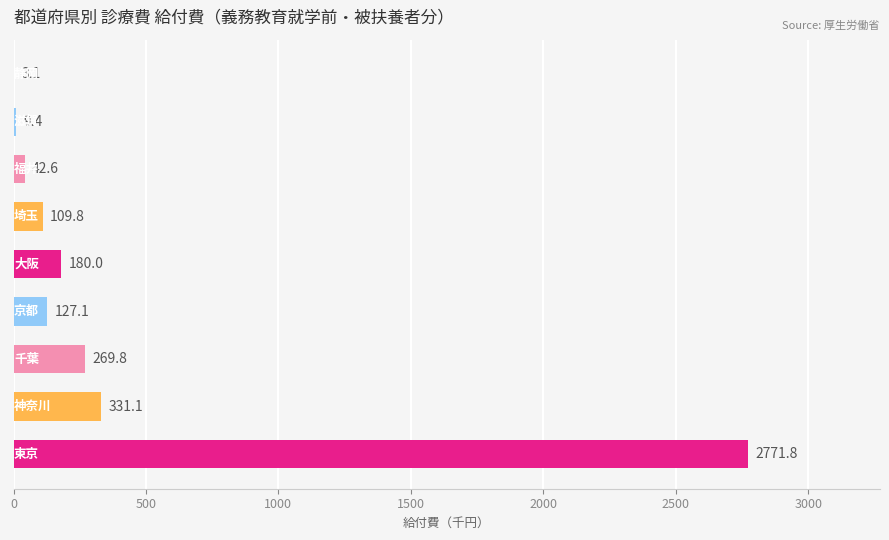

What is the sum of all values?

3844.7